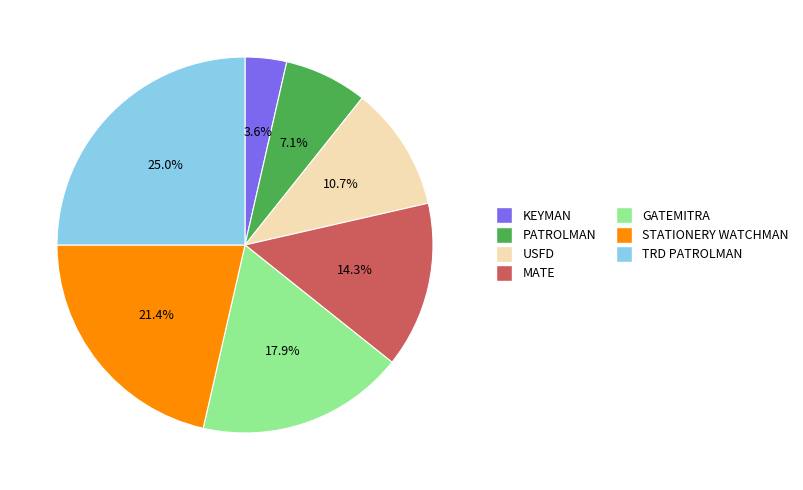

To the nearest percent, what portion does STATIONERY WATCHMAN represent?

21%